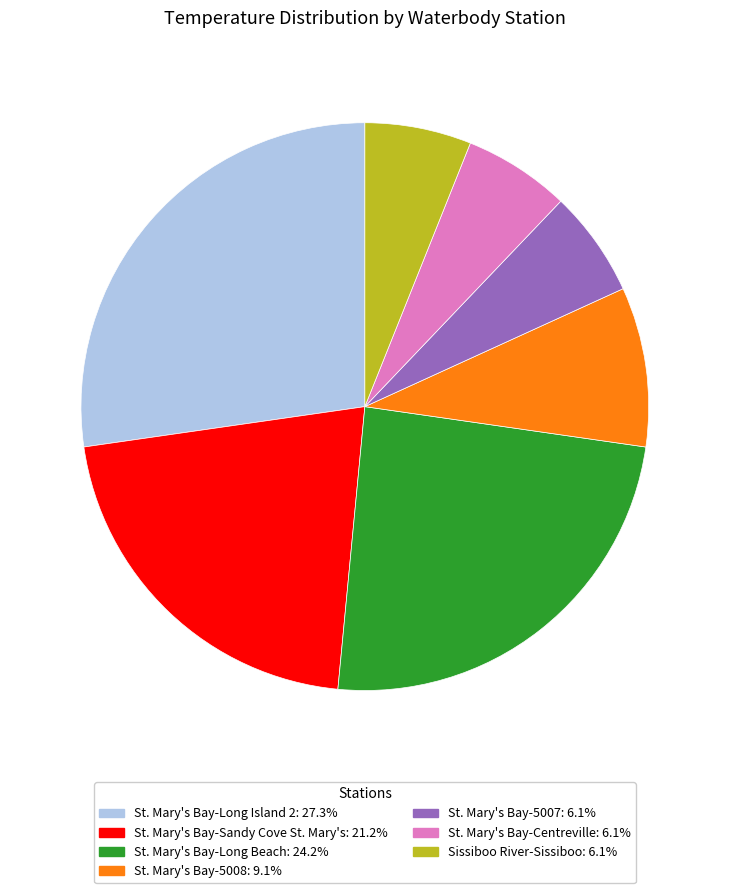

Approximately how many times larger is the value at Sissiboo River-Sissiboo compared to St. Mary's Bay-5008?

0.7